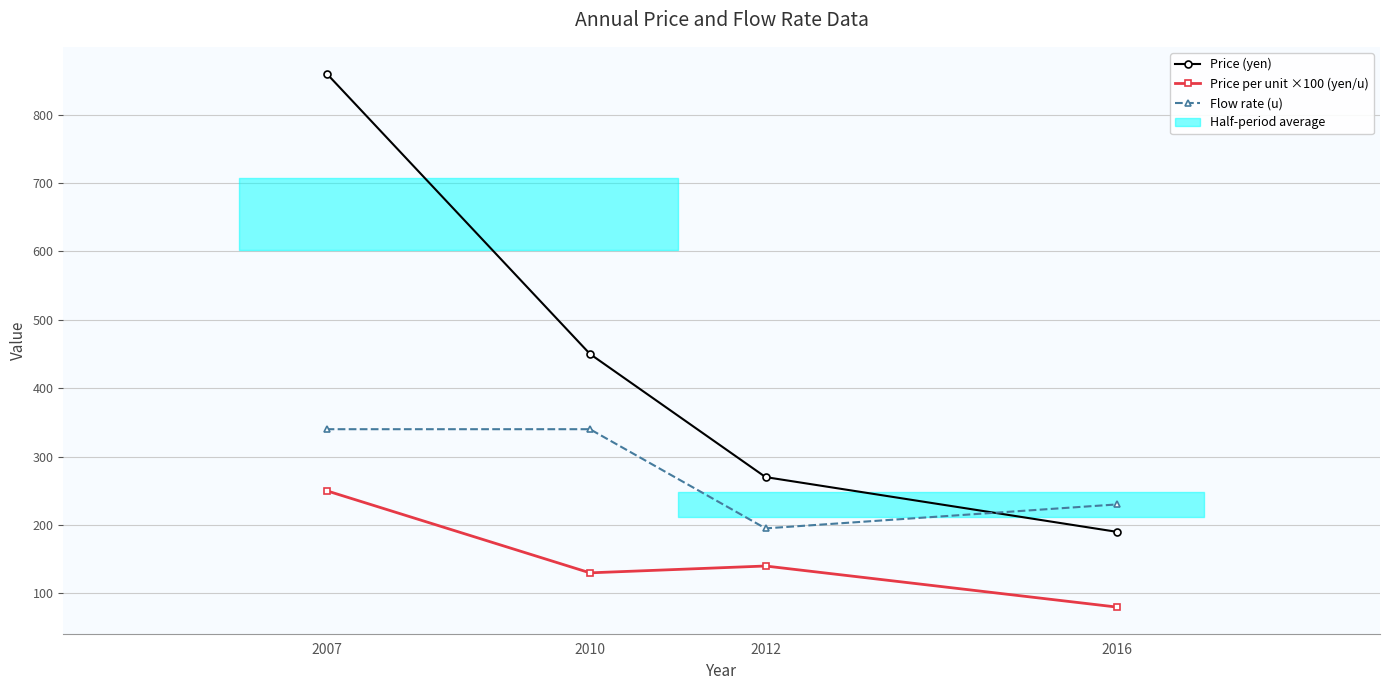

What is the minimum value shown in the chart?

80